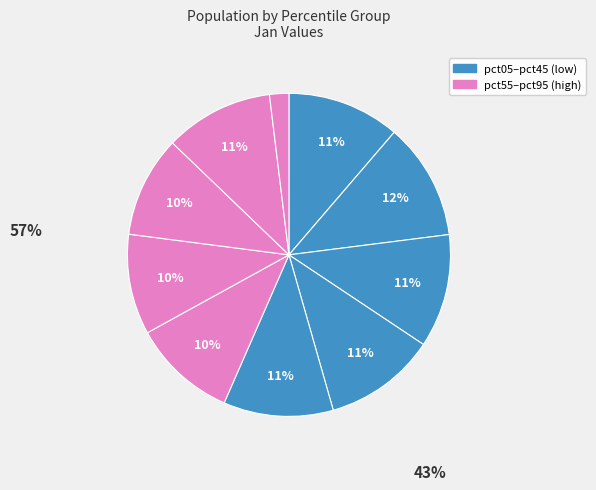

How many segments does this pie chart have?

10